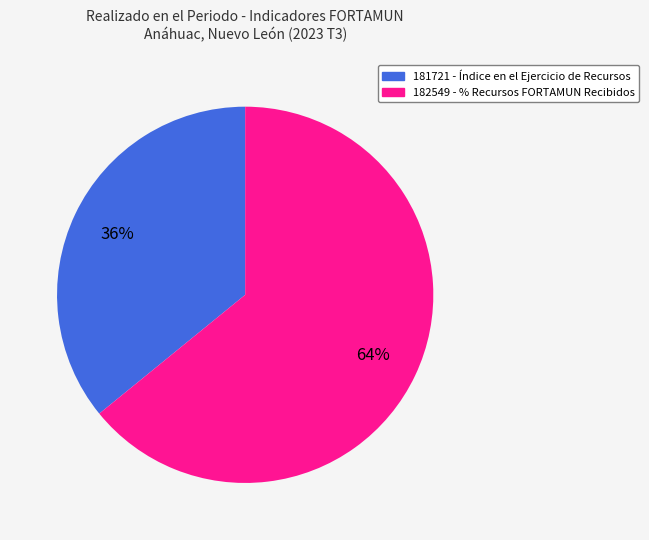

What is the largest slice in the pie chart?

182549